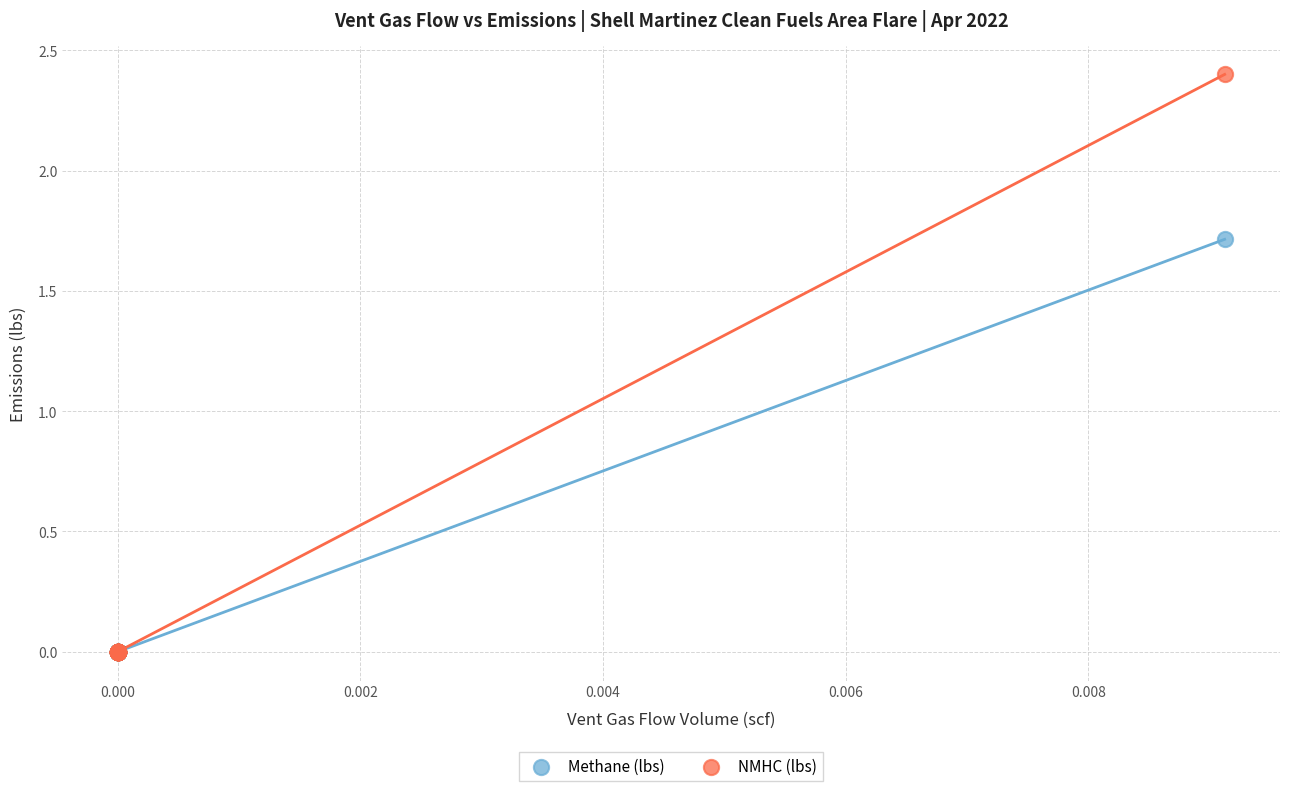

Across all series, what Y value is closest to 1?

1.7